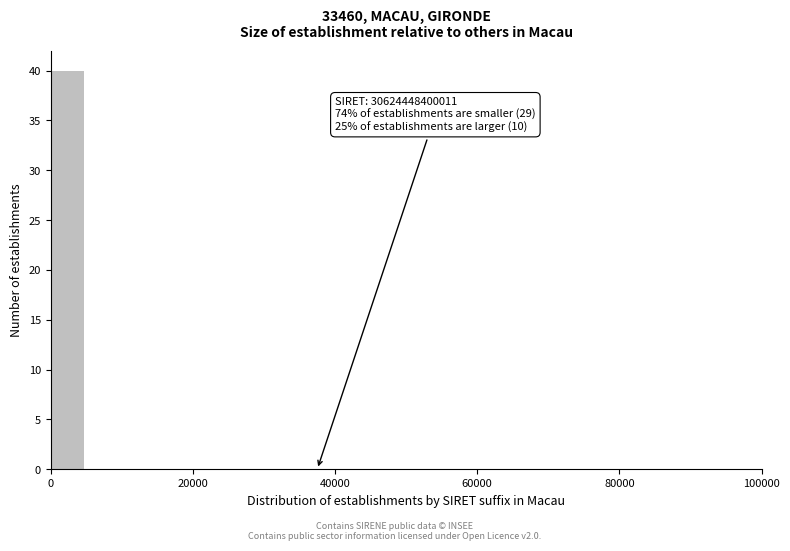

Around what value on the x-axis is the tallest bar? Give the approximate position of its centre, as read against the axis.

2000